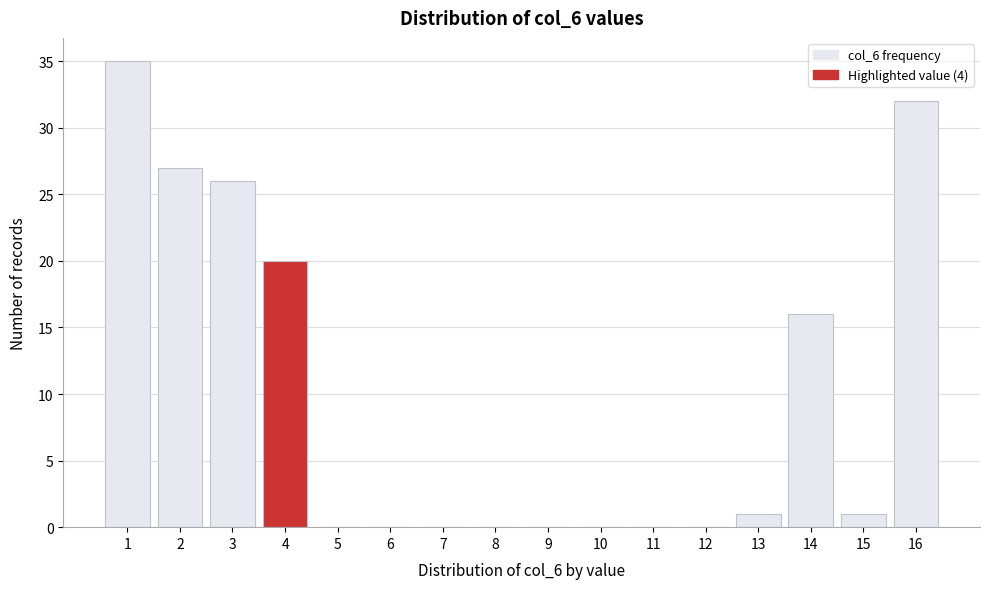

The value at 13 is 1. True or false?

True